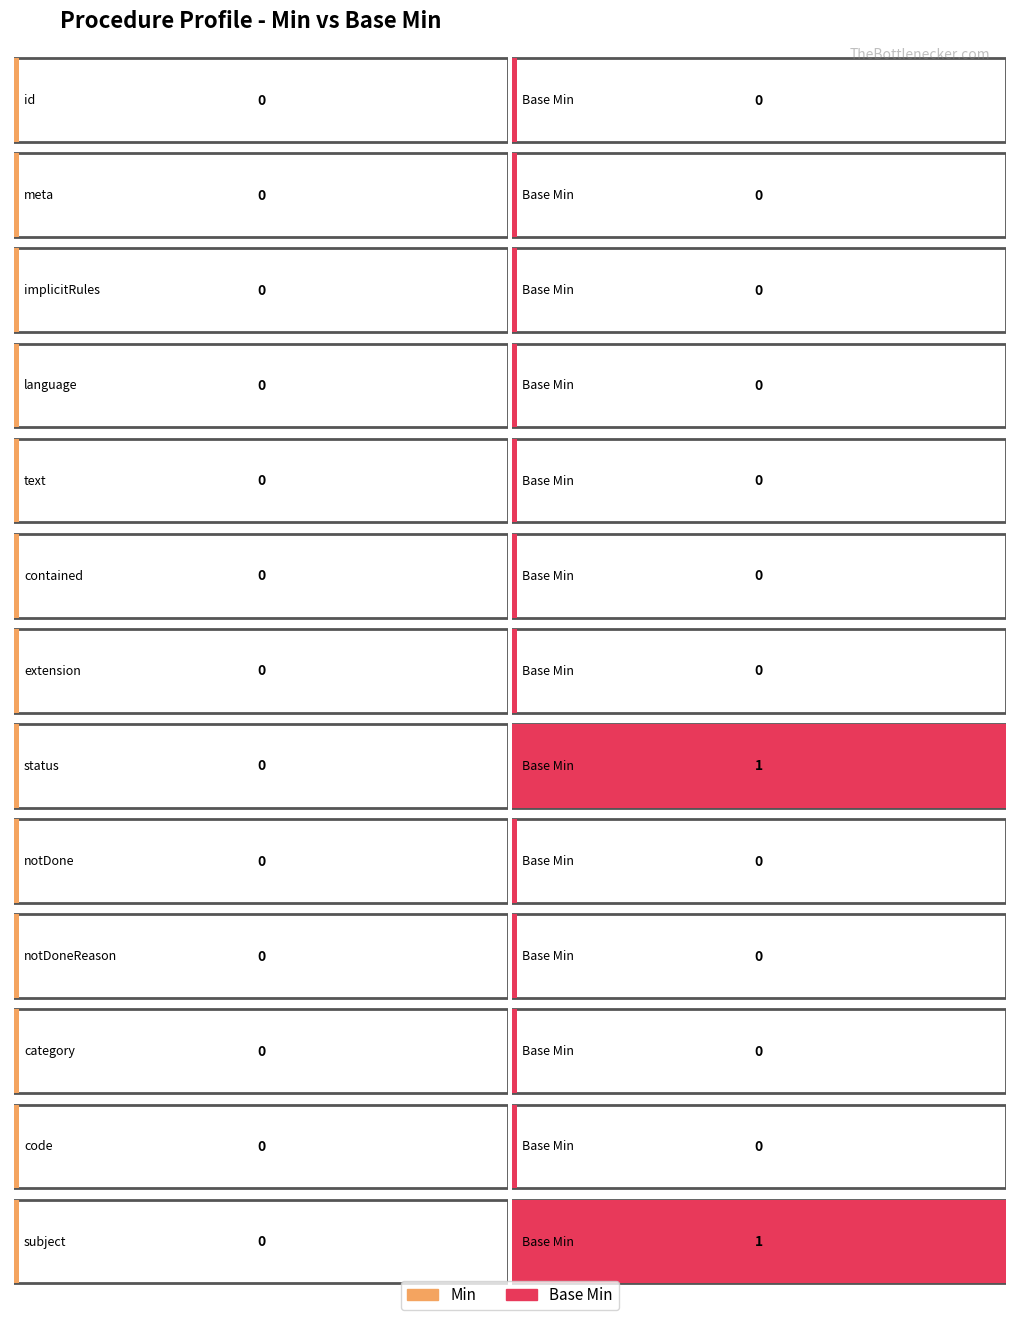

What is the label of the 7th bar from the left?

Procedure.extension